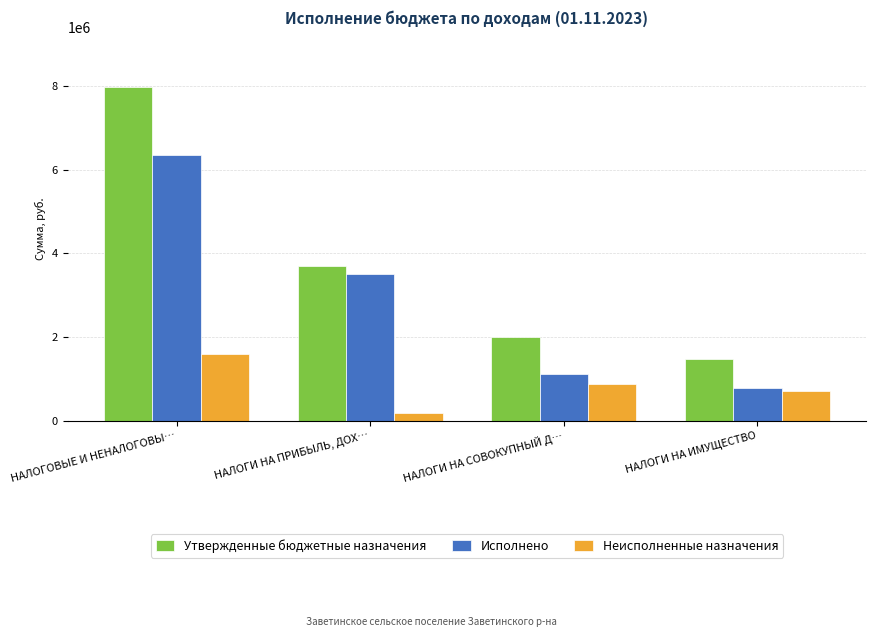

True or false: Утвержденные бюджетные назначения has a value of 7964800.0 at НАЛОГОВЫЕ И НЕНАЛОГОВЫ….

True